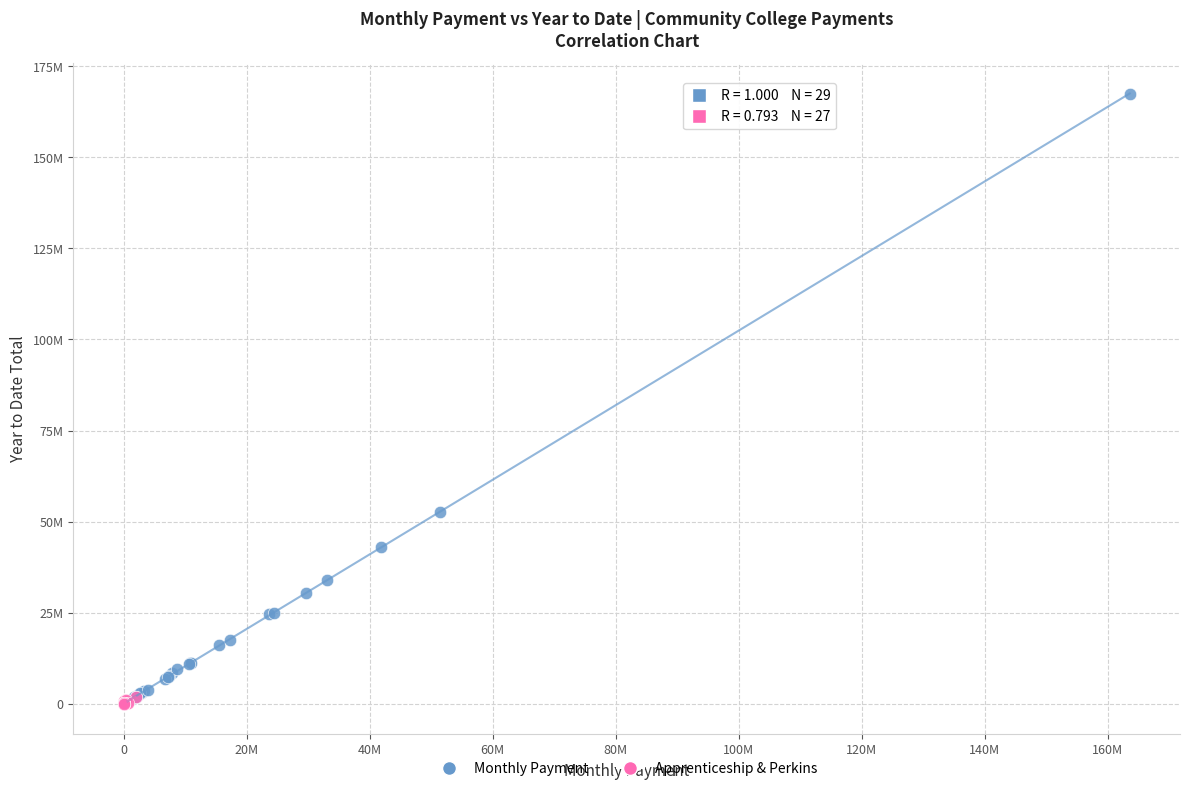

What are all the series names shown in the legend?

Monthly Payment, Apprenticeship & Perkins